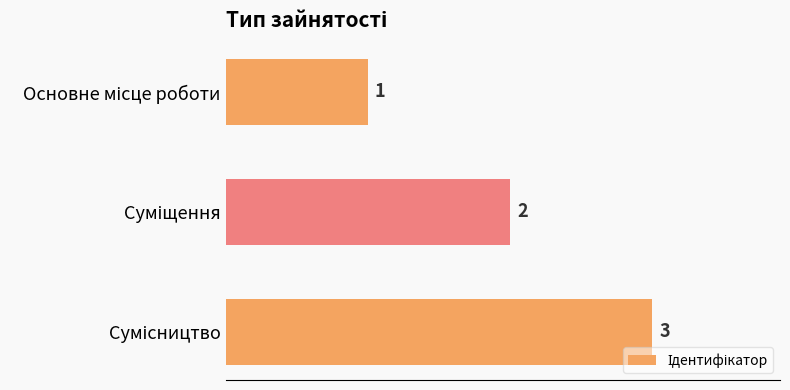

What is the sum of all values?

6